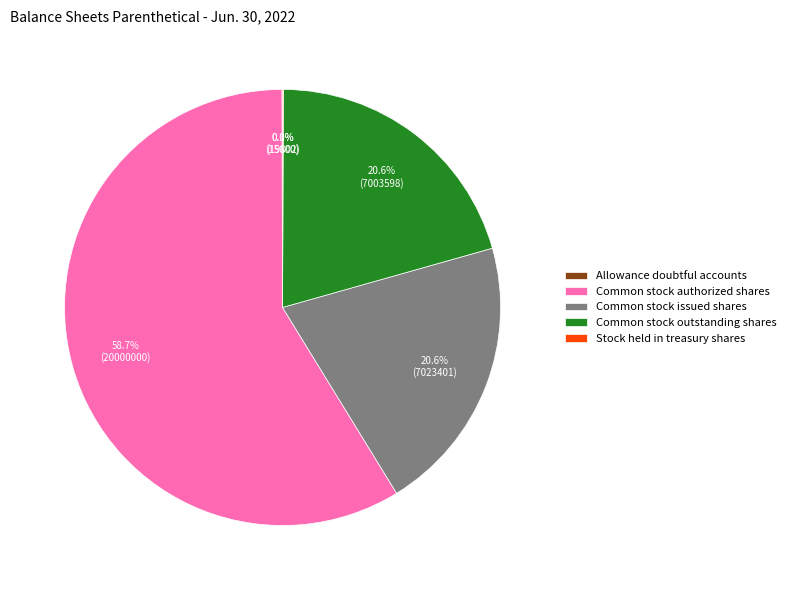

Approximately how many times larger is the value at Common stock issued shares compared to Common stock outstanding shares?

1.0